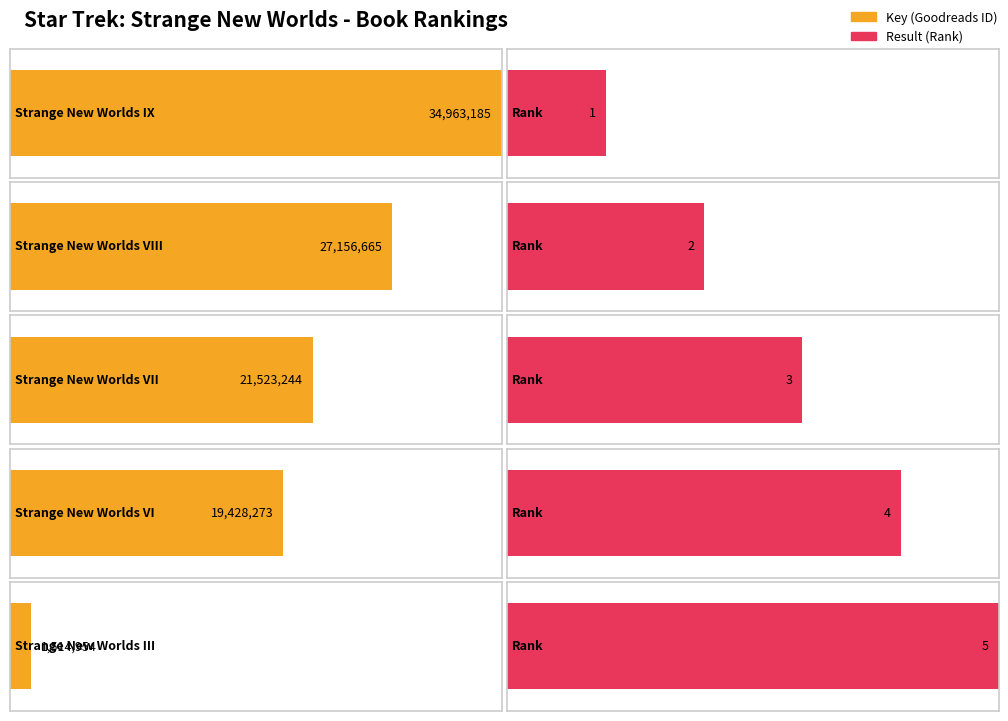

At which label is Result closest to 3?

Strange New Worlds VII